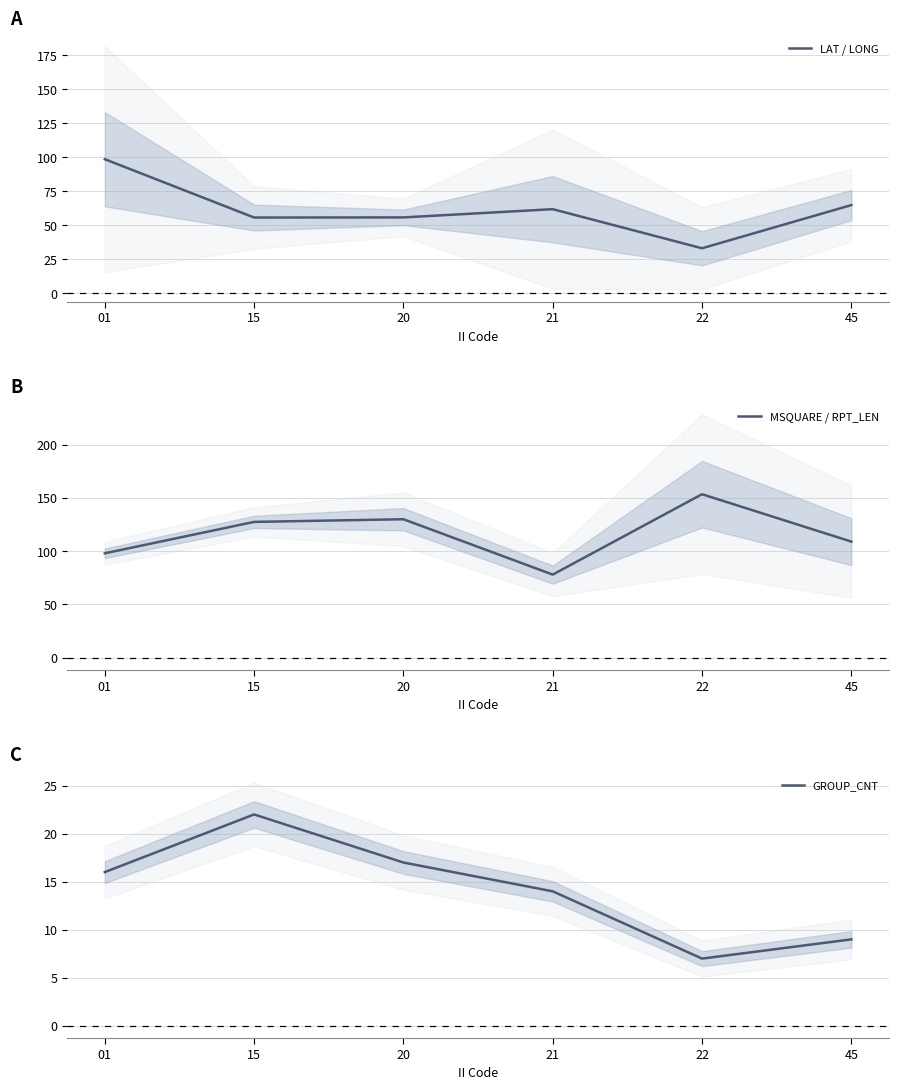

What is the difference between the GROUP_CNT values at 01 and 21?

2